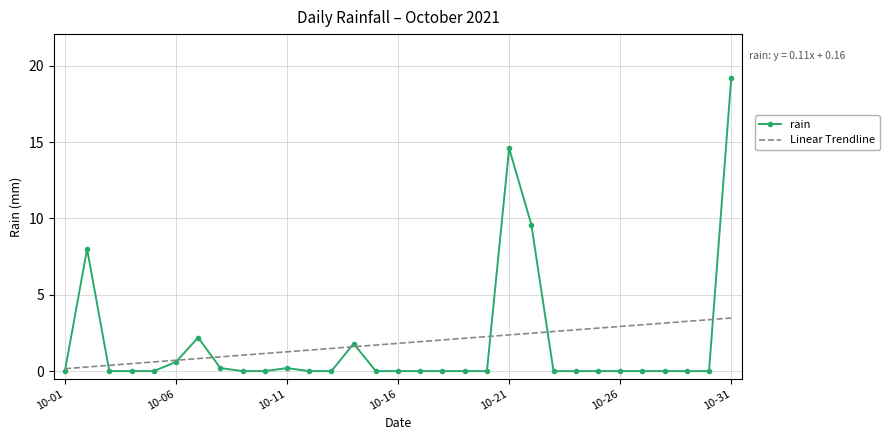

What is the maximum value shown in the chart?

19.2